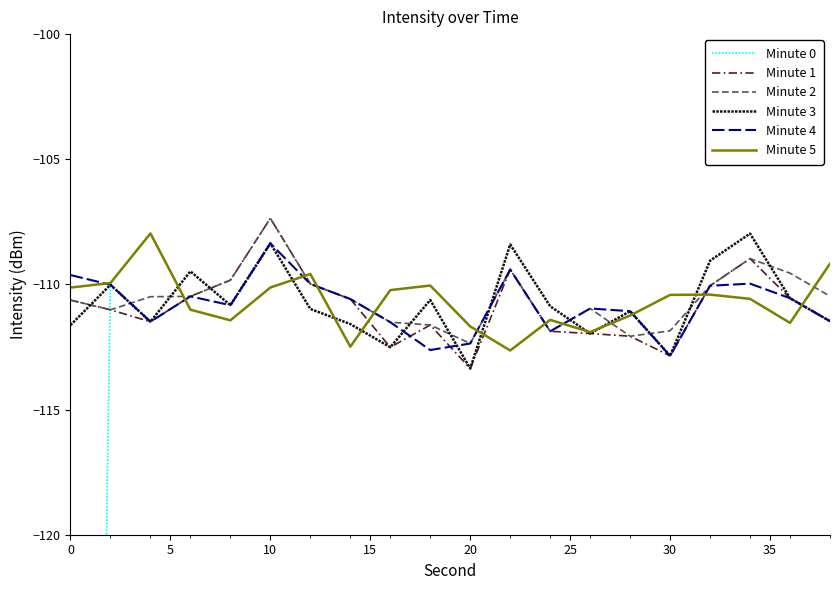

At how many categories does at least one series exceed -147?

20